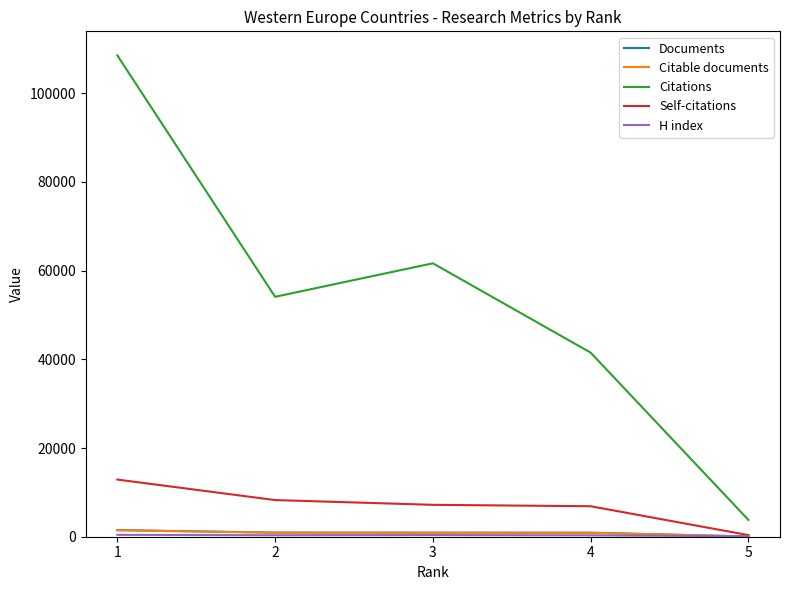

Count the number of data series in this chart.

5